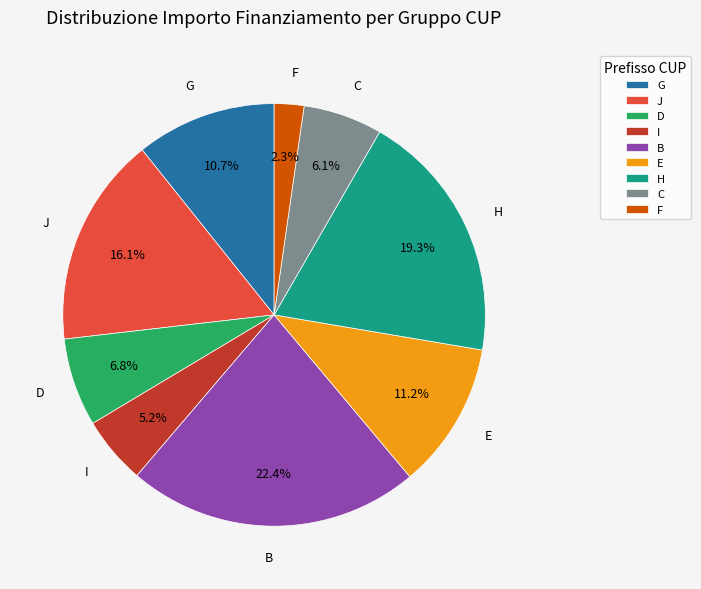

Is there a majority slice in this chart?

No